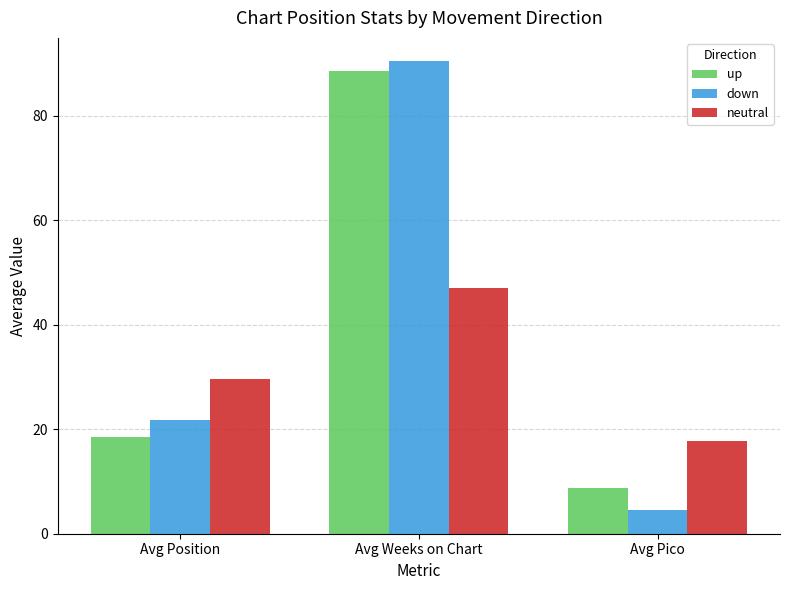

At how many categories does at least one series exceed 28?

2